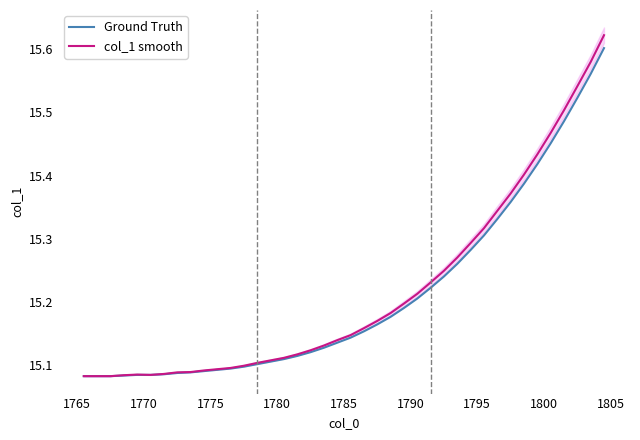

True or false: Ground Truth and col_1 smooth cross at least once.

False